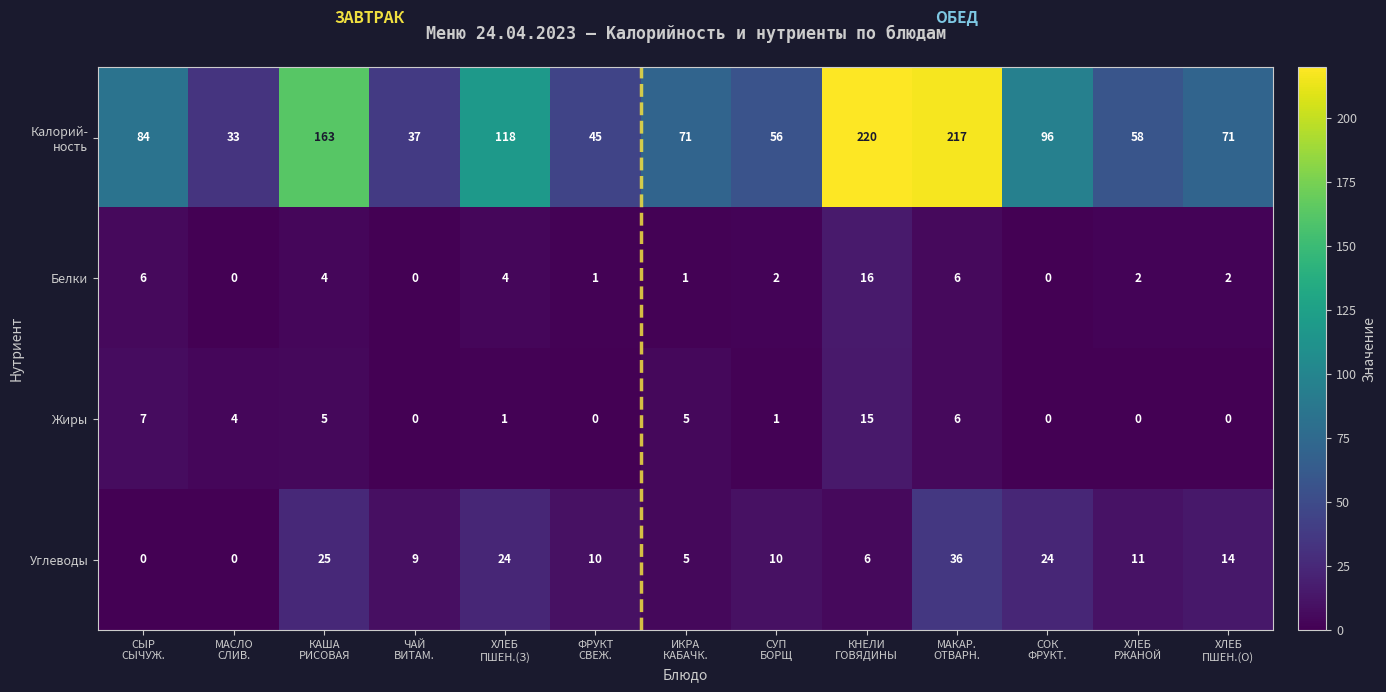

At how many categories does at least one series exceed 97?

4